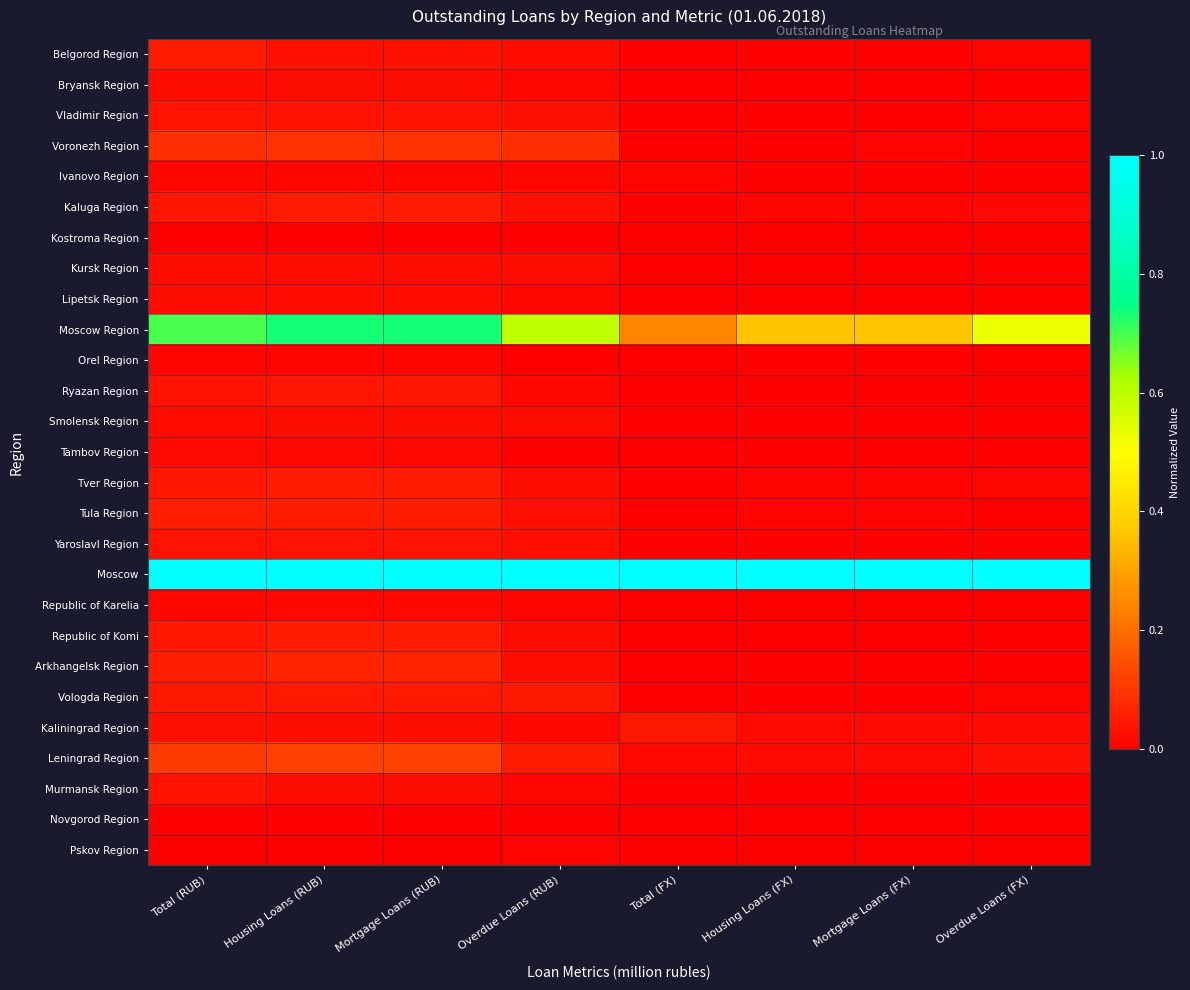

Which label corresponds to the largest value in the chart?

Total (RUB)